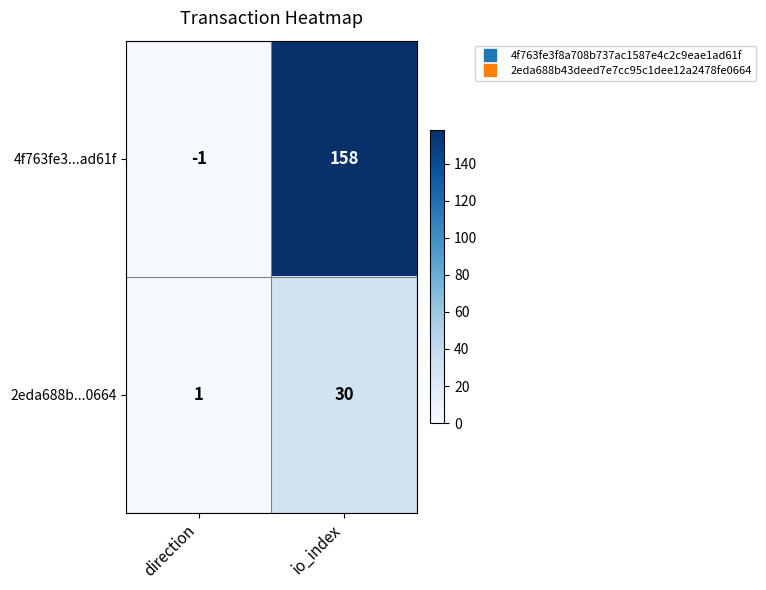

Which label corresponds to the smallest value in the chart?

direction